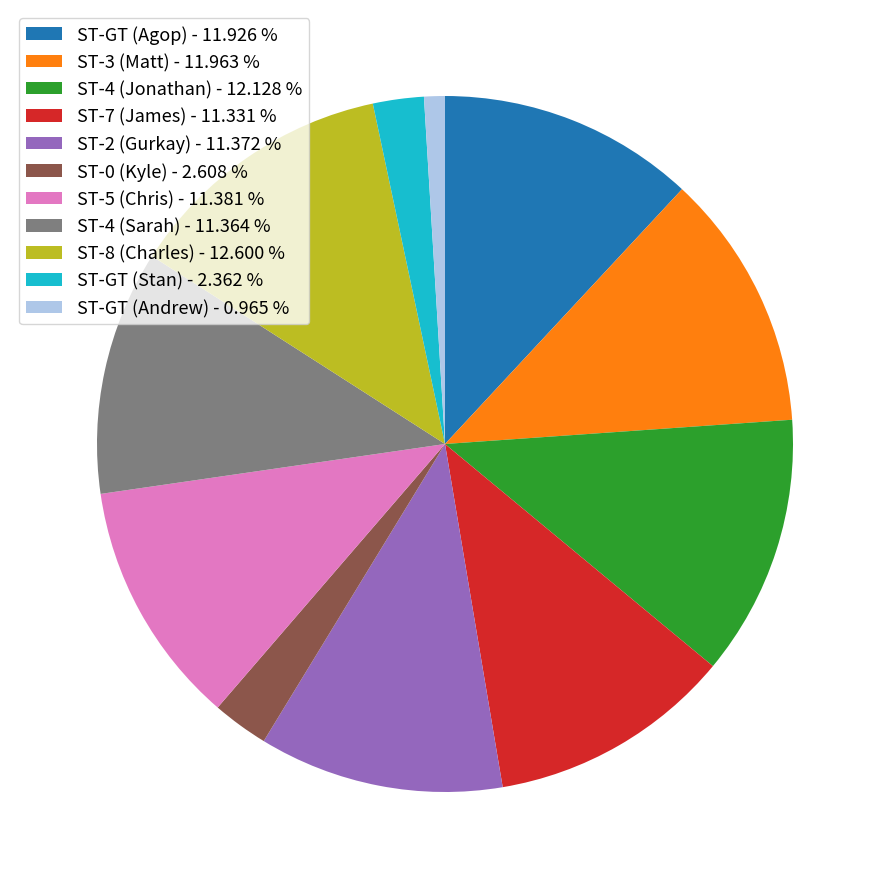

Which has a higher value, ST-4 (Sarah) - 11.364 % or ST-GT (Agop) - 11.926 %?

ST-GT (Agop) - 11.926 %